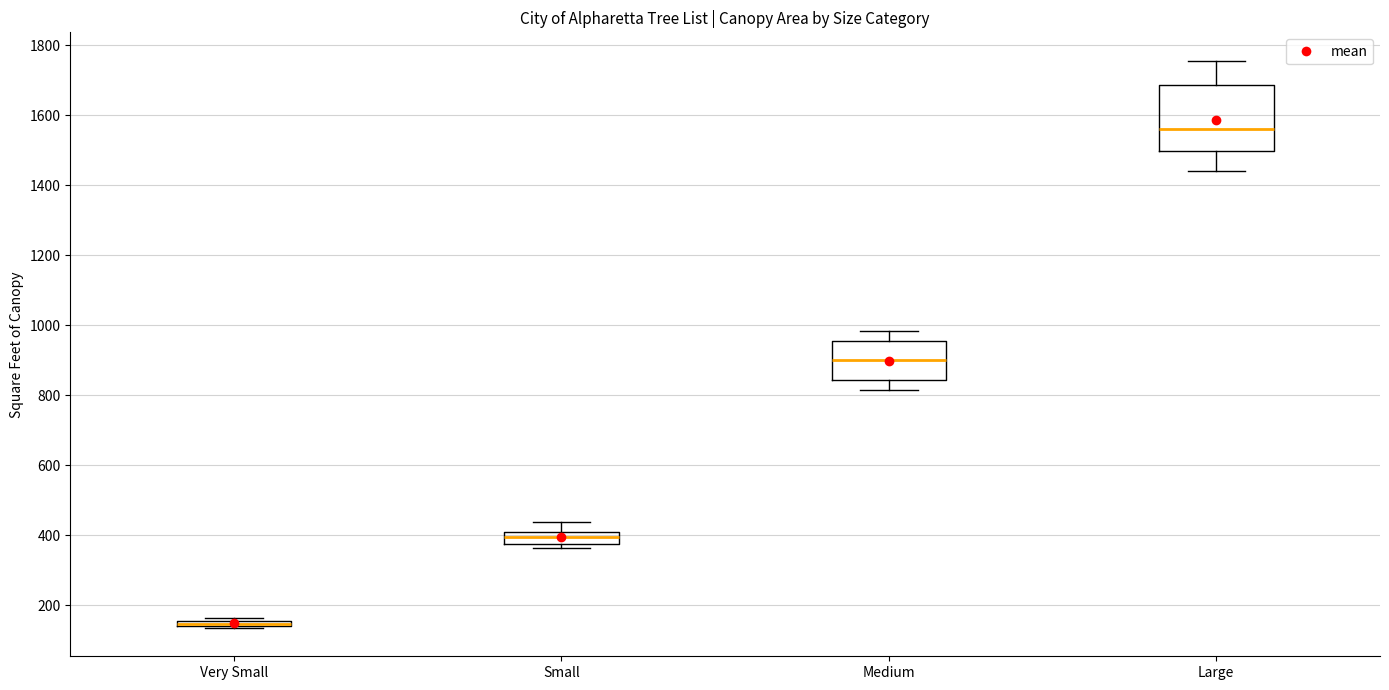

Which box is the tallest, from its lower edge to its upper edge?

Large